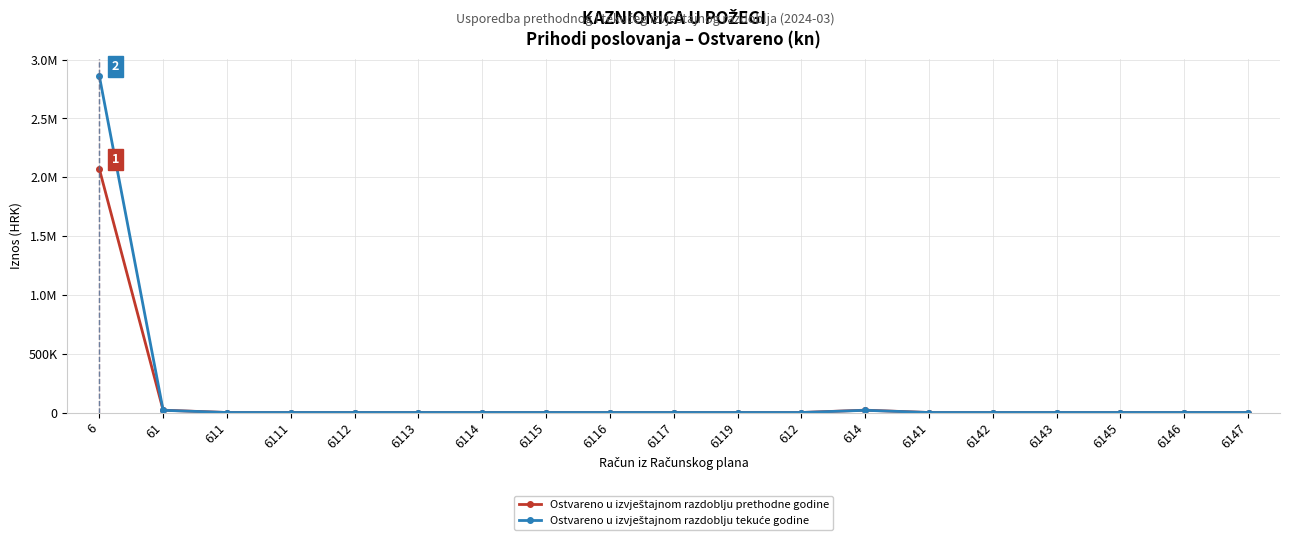

Is this an area chart (filled region under the line)?

No